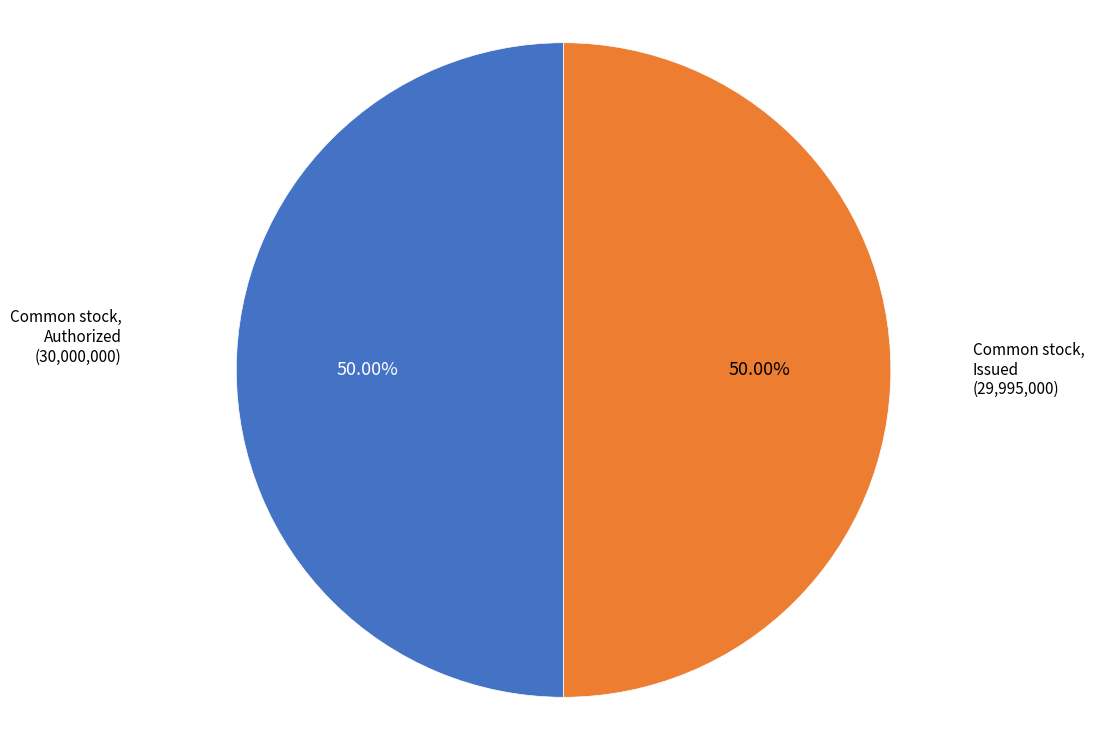

What percentage is the Common stock, Authorized slice, to the nearest percent?

50%